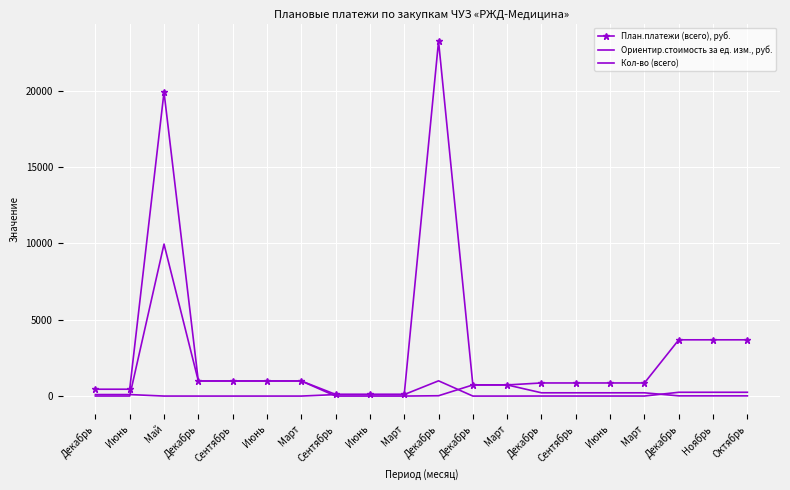

At how many categories does at least one series exceed 15455?

2